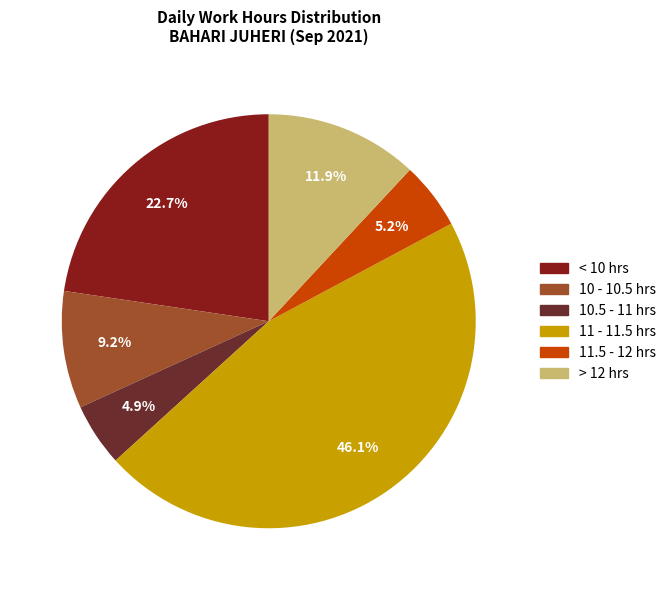

Does any single category account for the majority?

No